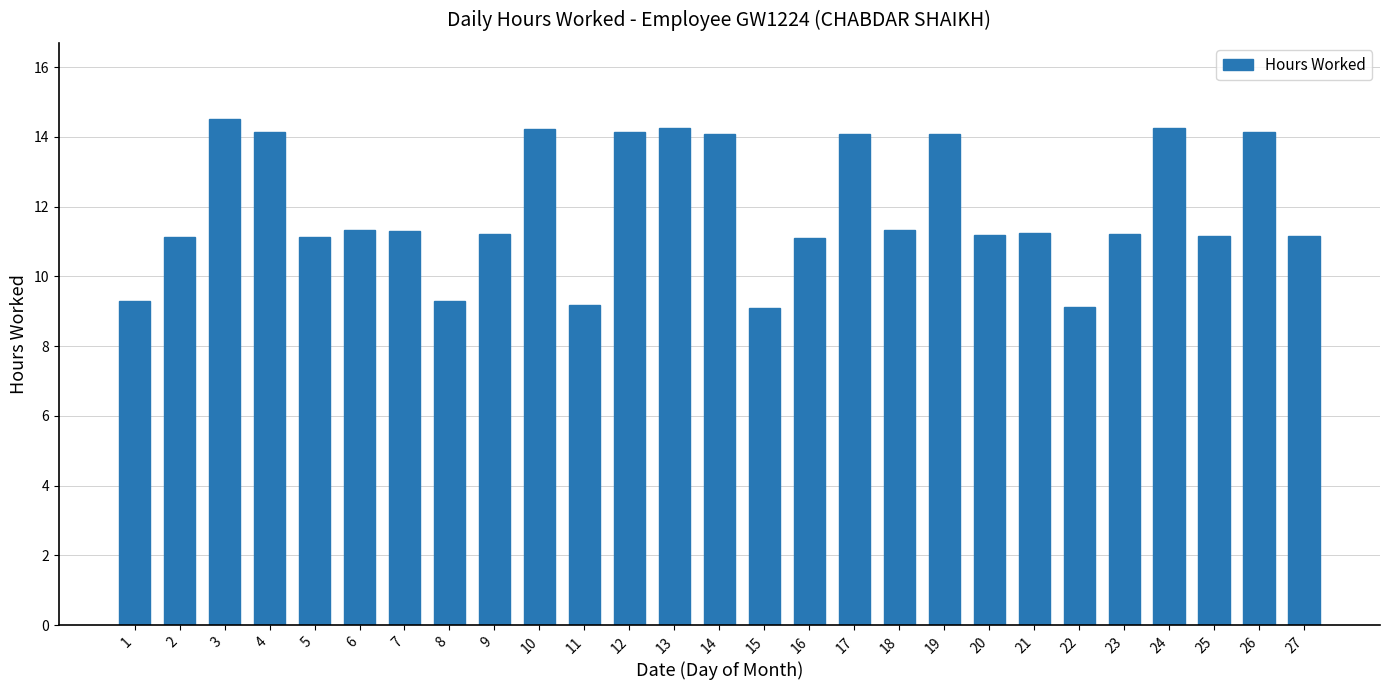

What is the change in value from 1 to 19?

+4.8